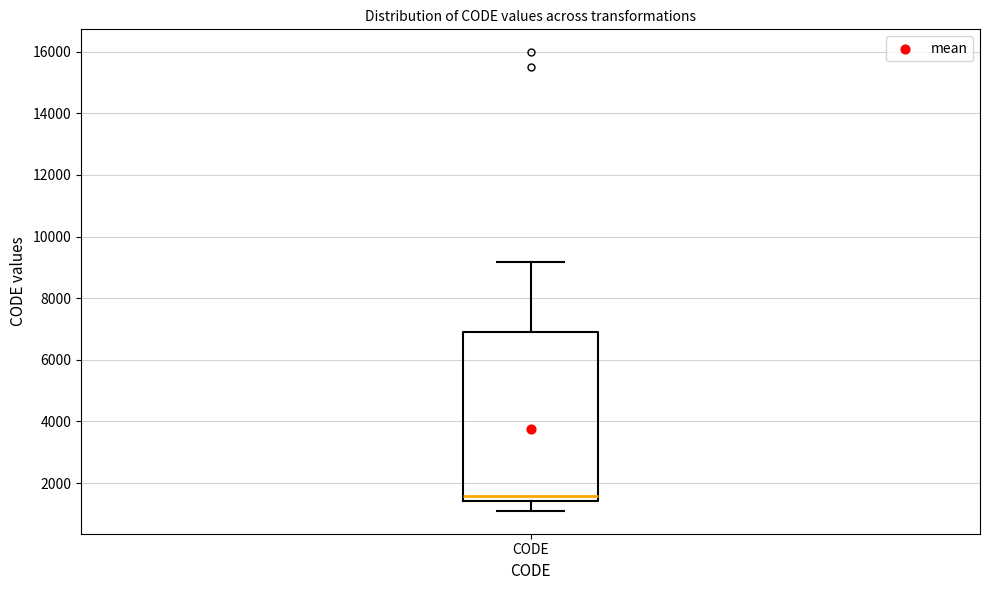

Transcribe this box plot: give where the median line is, the range the box spans, and where the two whiskers end, as read against the y-axis. The values are not printed on the chart, so give them approximately, as read against the axis.

median 1600, box 1400 to 6800, whiskers 1200 to 9200